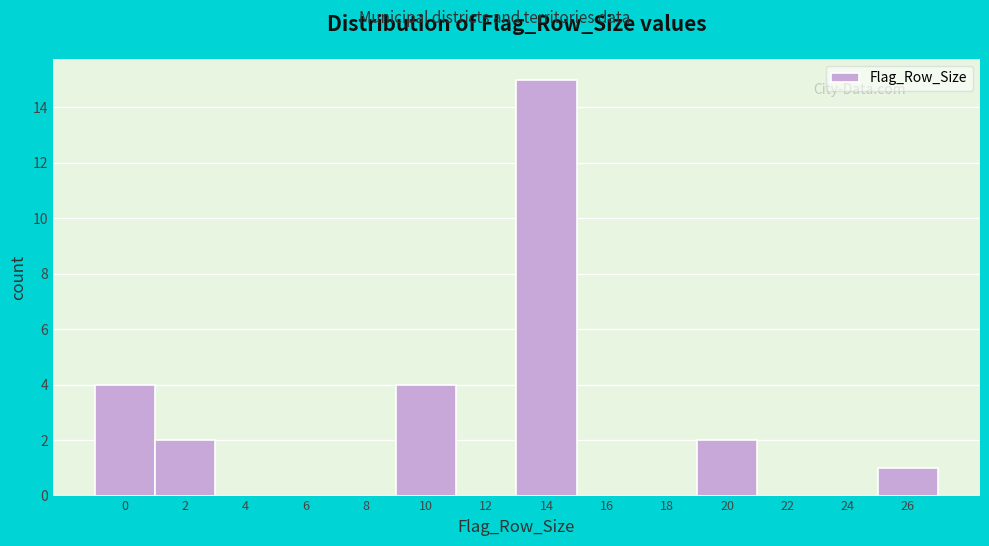

Reading left to right, extract all data points from this chart.

0=4	2=2	4=0	6=0	8=0	10=4	12=0	14=15	16=0	18=0	20=2	22=0	24=0	26=1